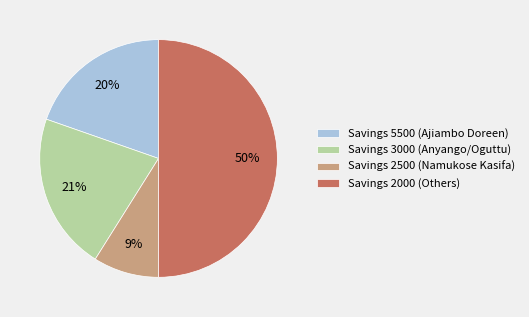

Is it true that Savings 2500 (Namukose Kasifa) is 9% of the pie?

True